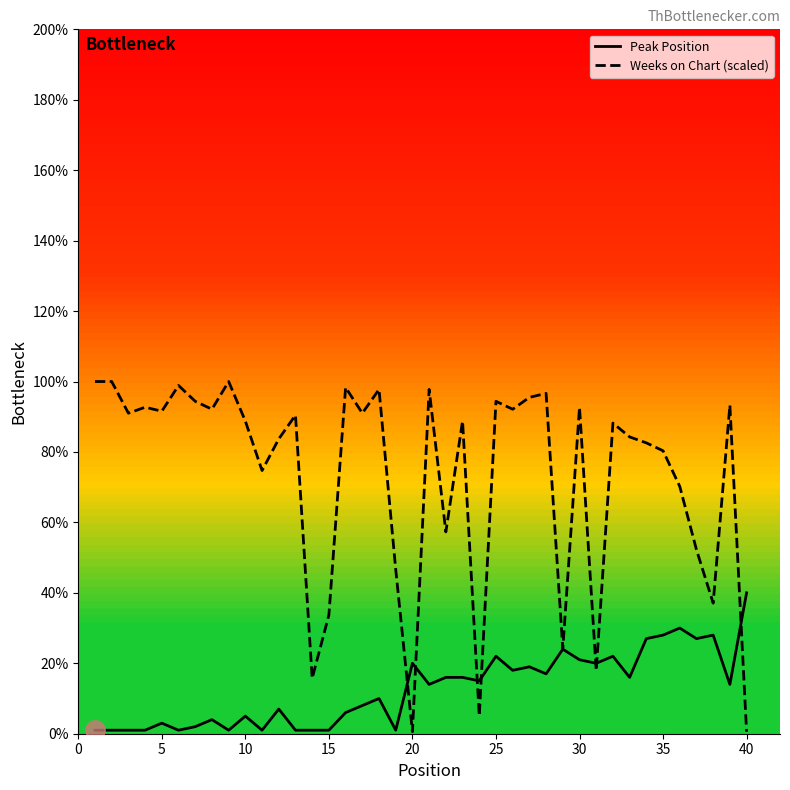

Rank the series by their maximum value, from highest to lowest.

Weeks on Chart (scaled), Peak Position